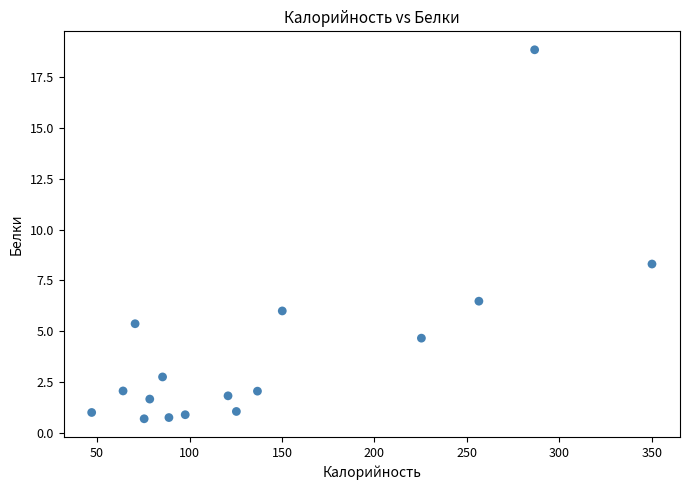

What is the range of X values (max minus min)?

302.9